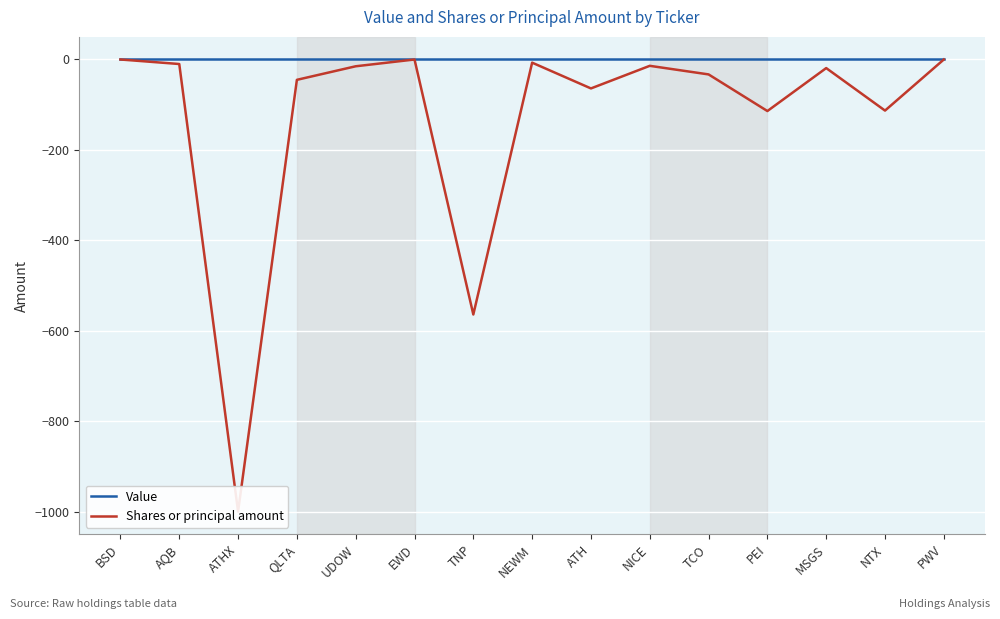

True or false: Value and Shares or principal amount intersect in this chart.

False